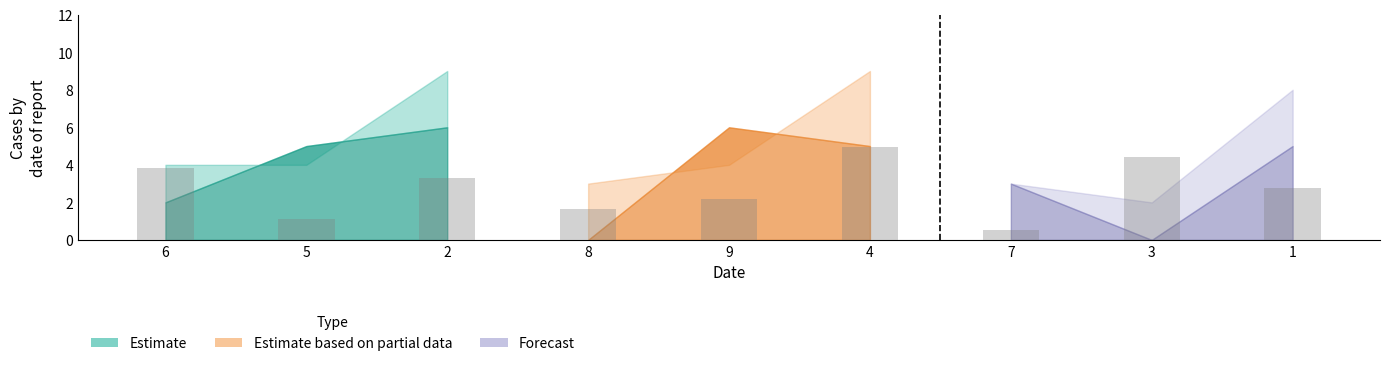

True or false: the data shows 0.8 at 8.

False